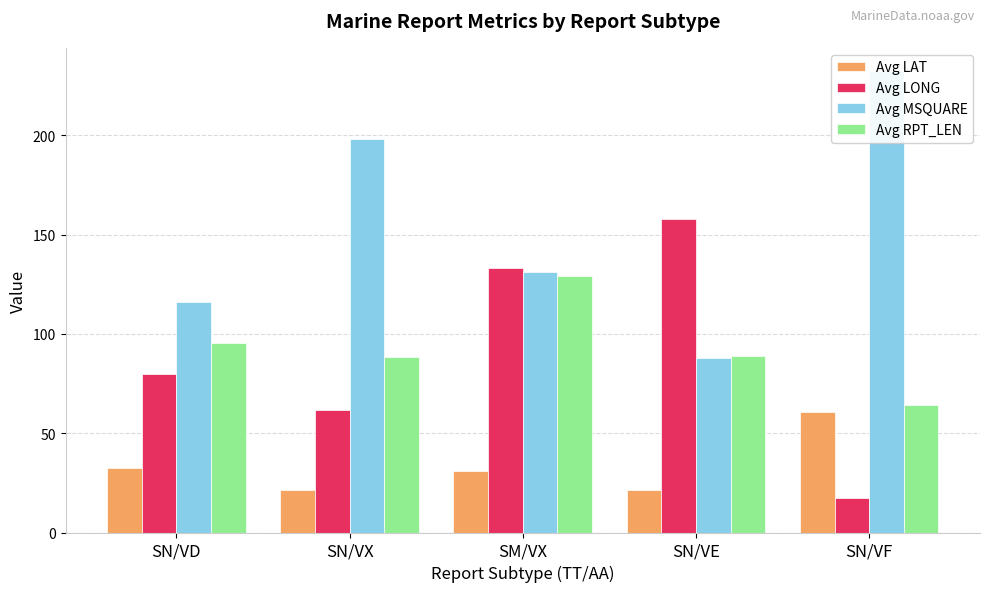

At which label does Avg MSQUARE reach its minimum?

SN/VE